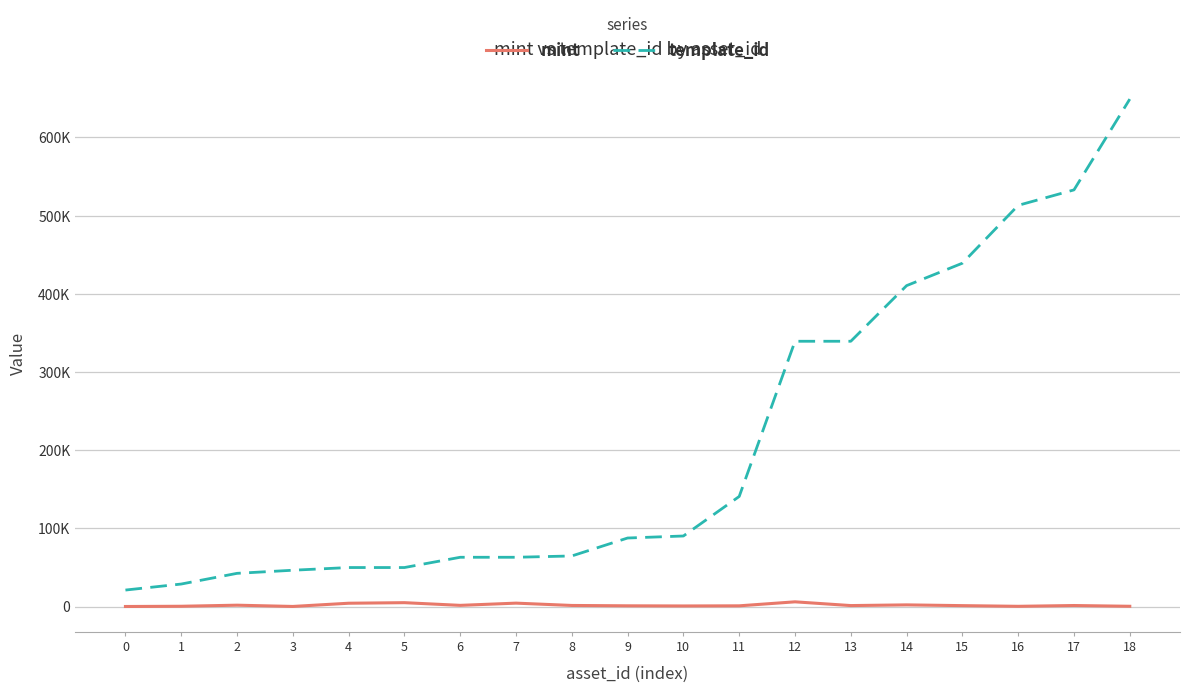

Which series has the largest total across all categories?

template_id